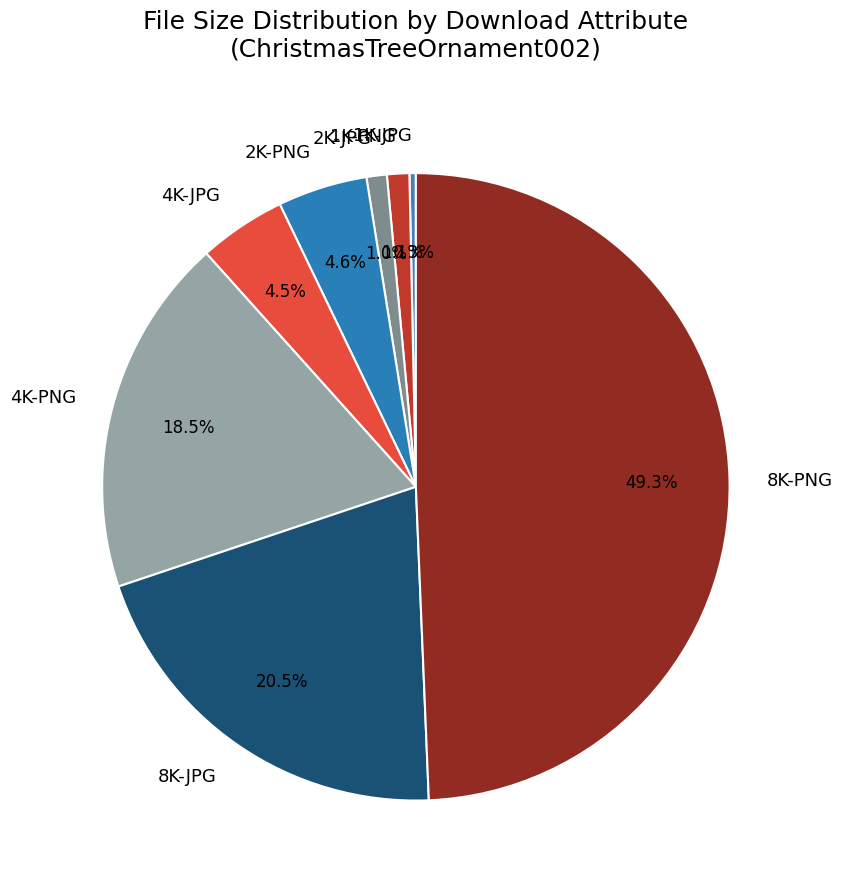

Does 4K-PNG account for over 50% of the chart?

No